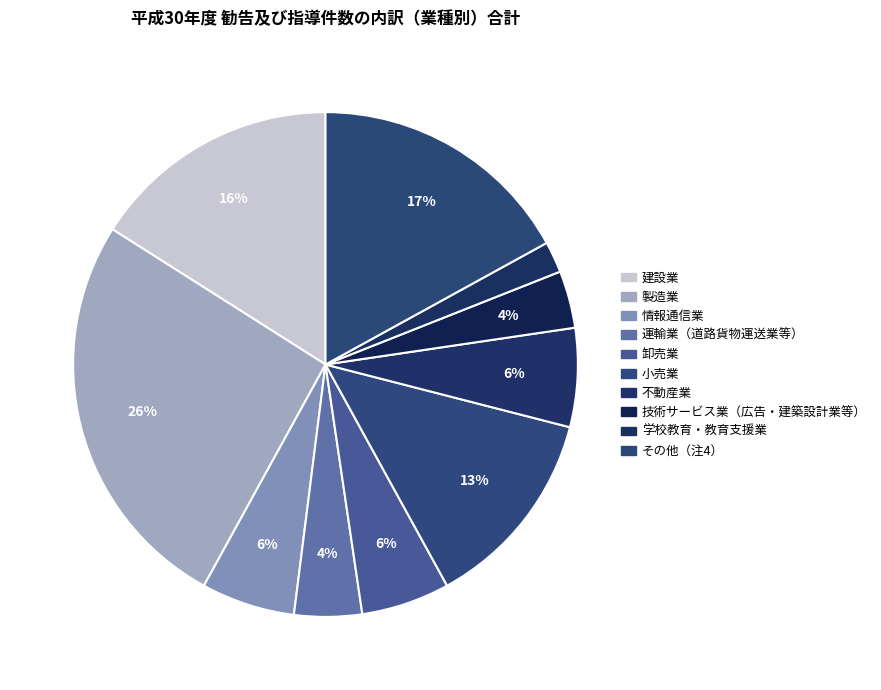

Between 建設業 and 不動産業, which is larger?

建設業